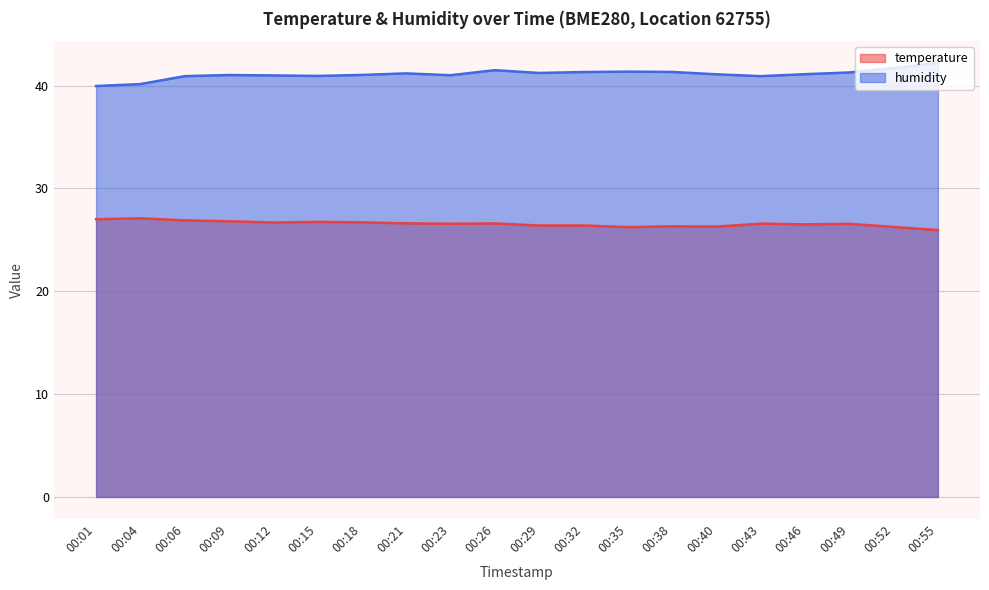

True or false: temperature has more than 0 interior local peaks.

True